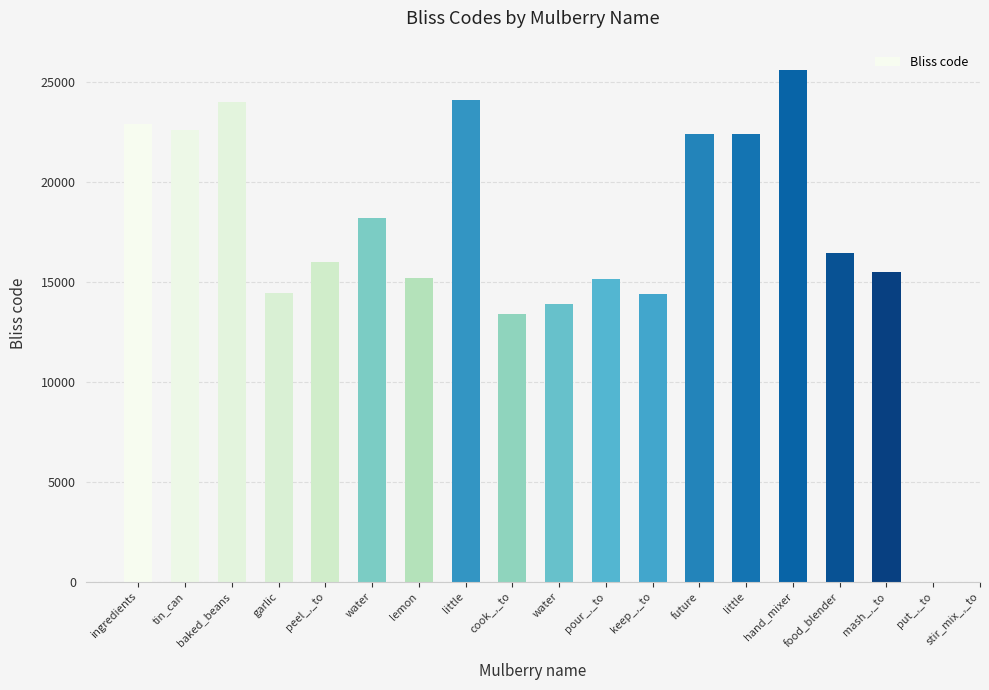

At which label is the value closest to 19494?

water